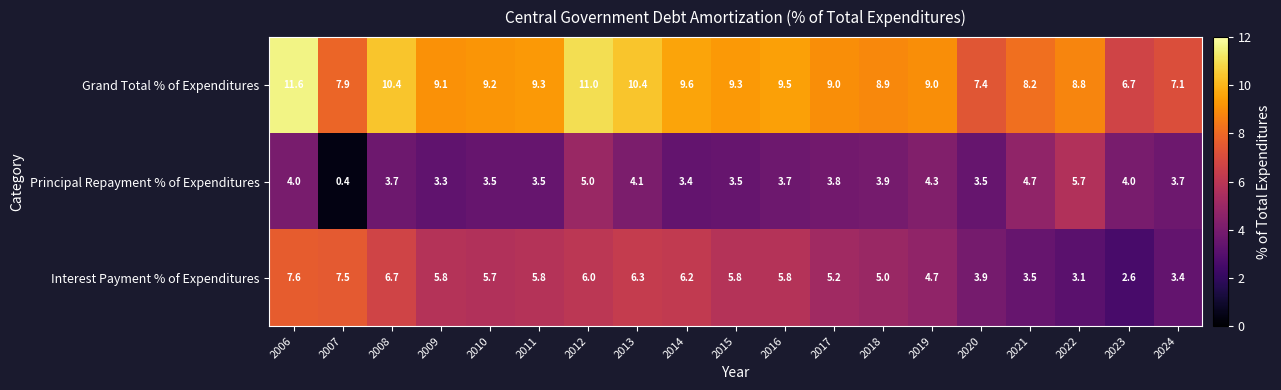

The Grand Total % of Expenditures series shows 10.4 at 2008. True or false?

True